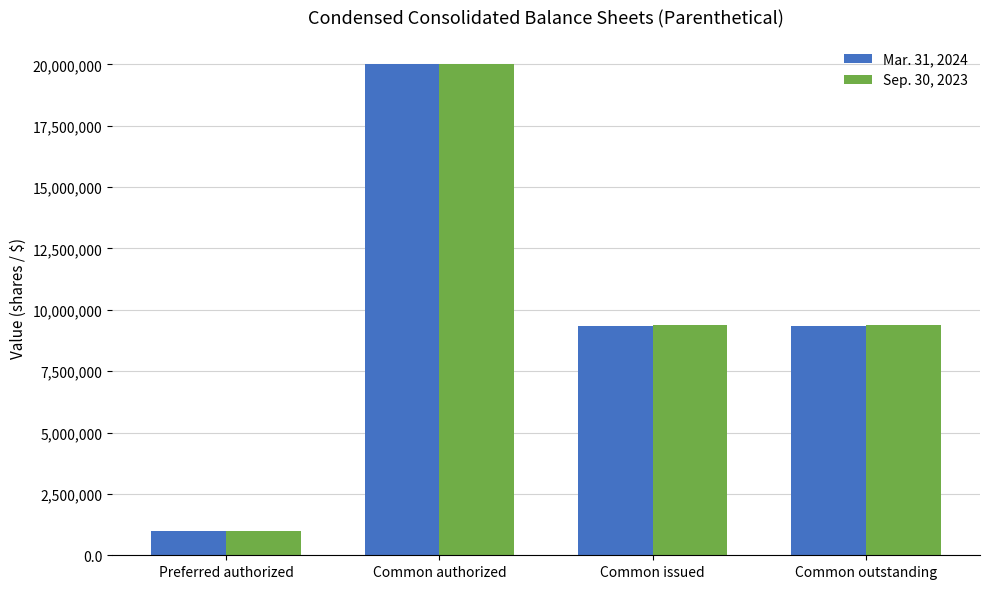

Rank the series at Common outstanding from lowest to highest value.

Mar. 31, 2024, Sep. 30, 2023